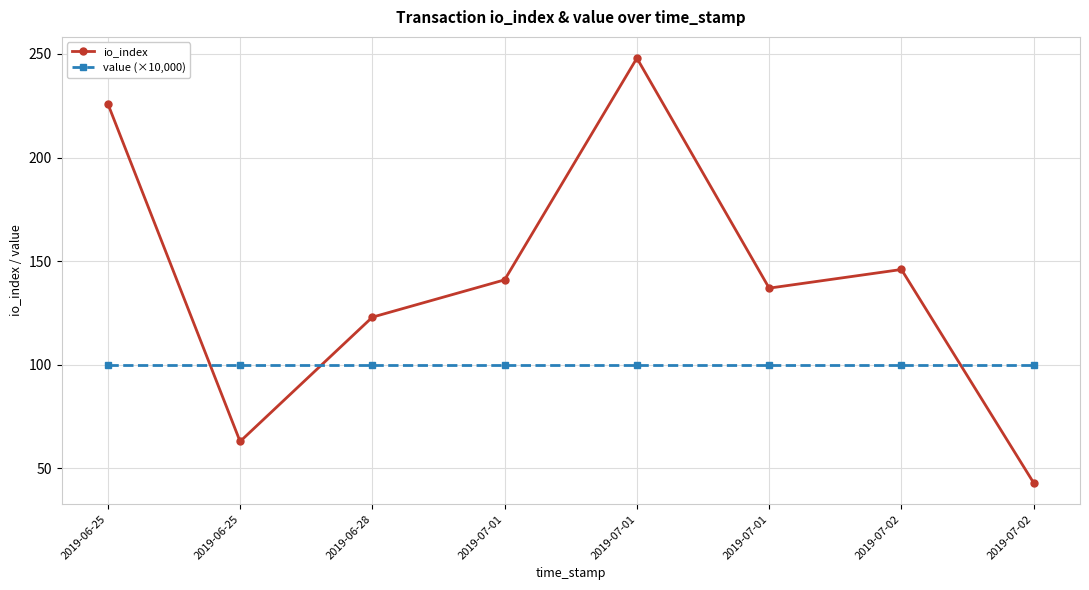

What is the sum of the value (×10,000) values at 2019-07-02 and 2019-06-28?

200